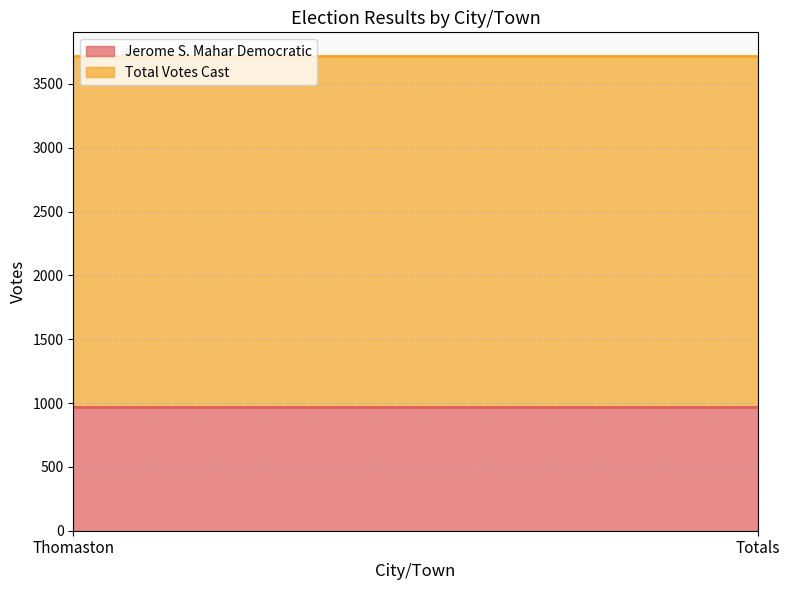

What are all the series names shown in the legend?

Jerome S. Mahar Democratic, Total Votes Cast